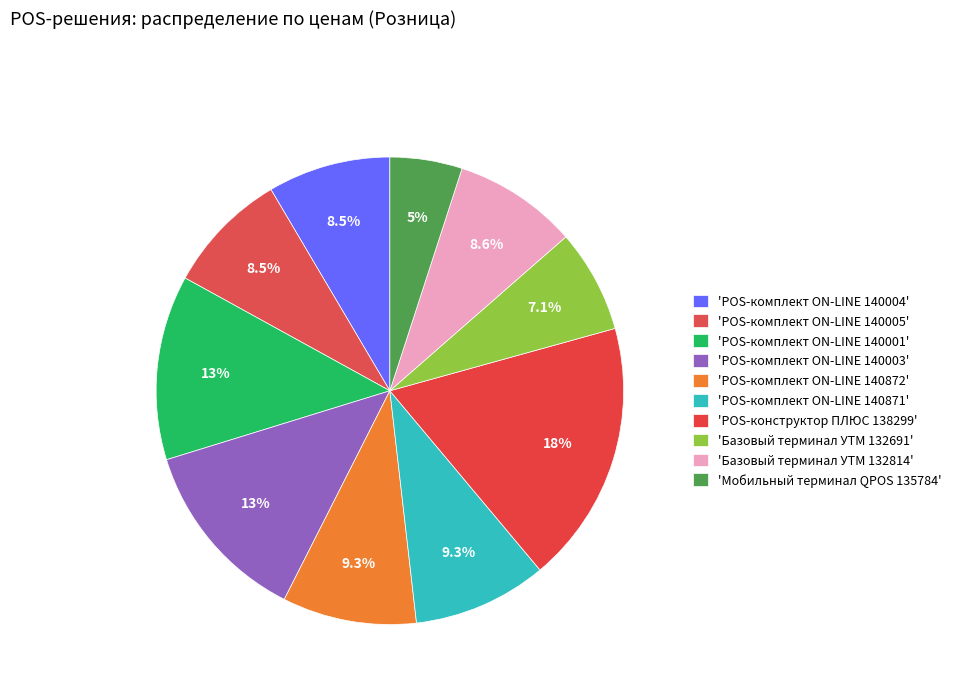

How many segments does this pie chart have?

10